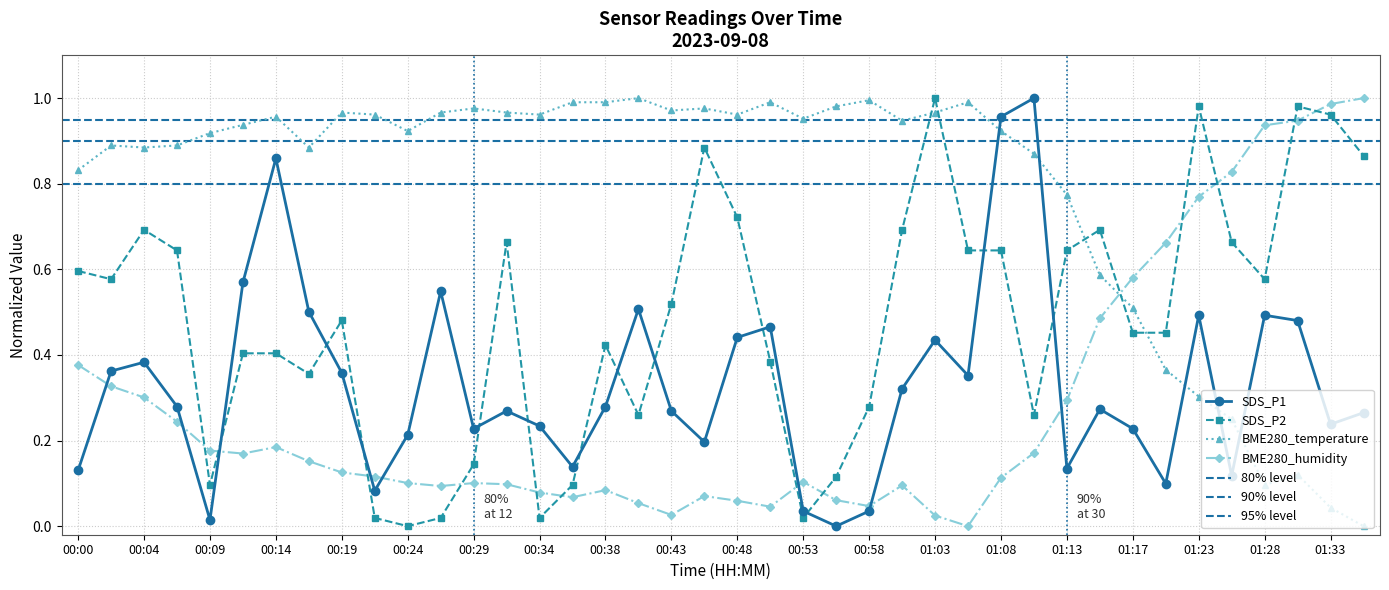

Reading left to right, what are all the values shown in this chart?

SDS_P1: 0.1	0.4	0.4	0.3	0.0	0.6	0.9	0.5	0.4	0.1	0.2	0.5	0.2	0.3	0.2	0.1	0.3	0.5	0.3	0.2	0.4	0.5	0.0	0.0	0.0	0.3	0.4	0.4	1.0	1.0	0.1	0.3	0.2	0.1	0.5	0.1	0.5	0.5	0.2	0.3
SDS_P2: 0.6	0.6	0.7	0.6	0.1	0.4	0.4	0.4	0.5	0.0	0.0	0.0	0.1	0.7	0.0	0.1	0.4	0.3	0.5	0.9	0.7	0.4	0.0	0.1	0.3	0.7	1.0	0.6	0.6	0.3	0.6	0.7	0.5	0.5	1.0	0.7	0.6	1.0	1.0	0.9
BME280_temperature: 0.8	0.9	0.9	0.9	0.9	0.9	1.0	0.9	1.0	1.0	0.9	1.0	1.0	1.0	1.0	1.0	1.0	1.0	1.0	1.0	1.0	1.0	1.0	1.0	1.0	0.9	1.0	1.0	0.9	0.9	0.8	0.6	0.5	0.4	0.3	0.3	0.1	0.1	0.0	0.0
BME280_humidity: 0.4	0.3	0.3	0.2	0.2	0.2	0.2	0.2	0.1	0.1	0.1	0.1	0.1	0.1	0.1	0.1	0.1	0.1	0.0	0.1	0.1	0.0	0.1	0.1	0.0	0.1	0.0	0.0	0.1	0.2	0.3	0.5	0.6	0.7	0.8	0.8	0.9	0.9	1.0	1.0